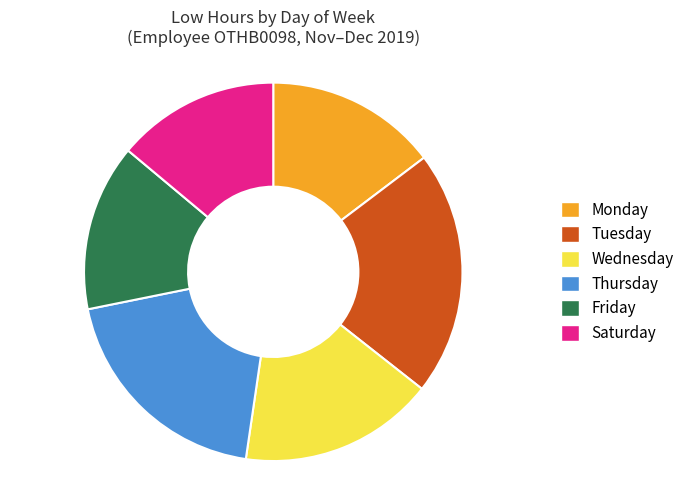

Is there any slice that represents more than half of the pie?

No